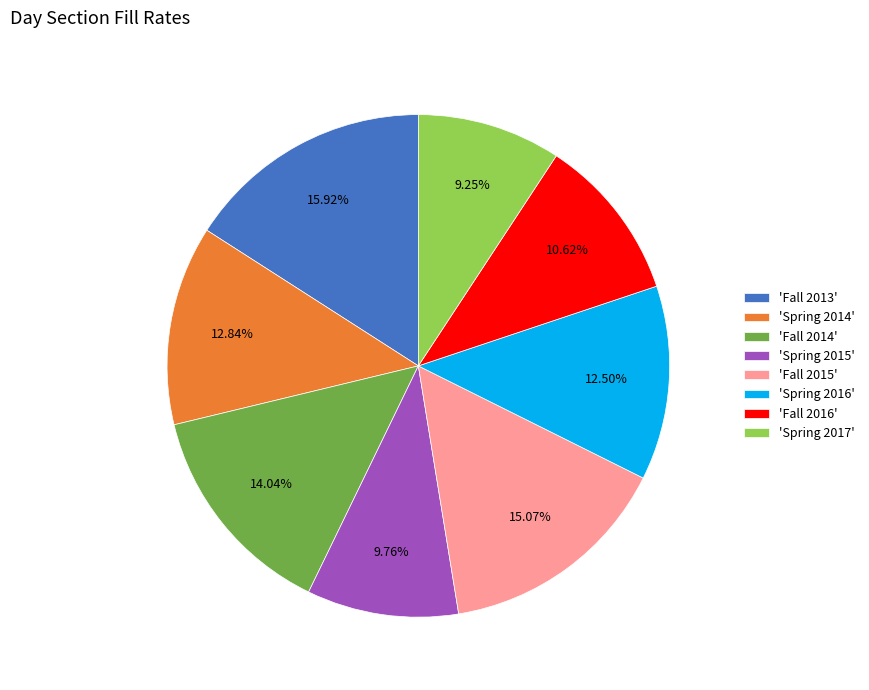

Do 'Spring 2014' and 'Fall 2014' together represent more than half of the pie?

No